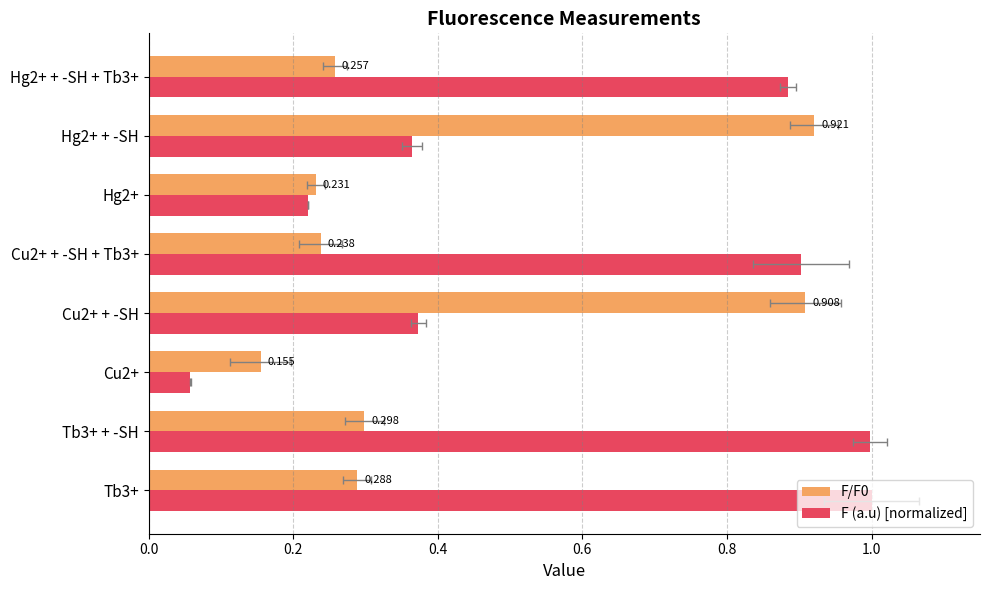

List the series in order of their overall mean, lowest first.

F/F0, F (a.u) [normalized]